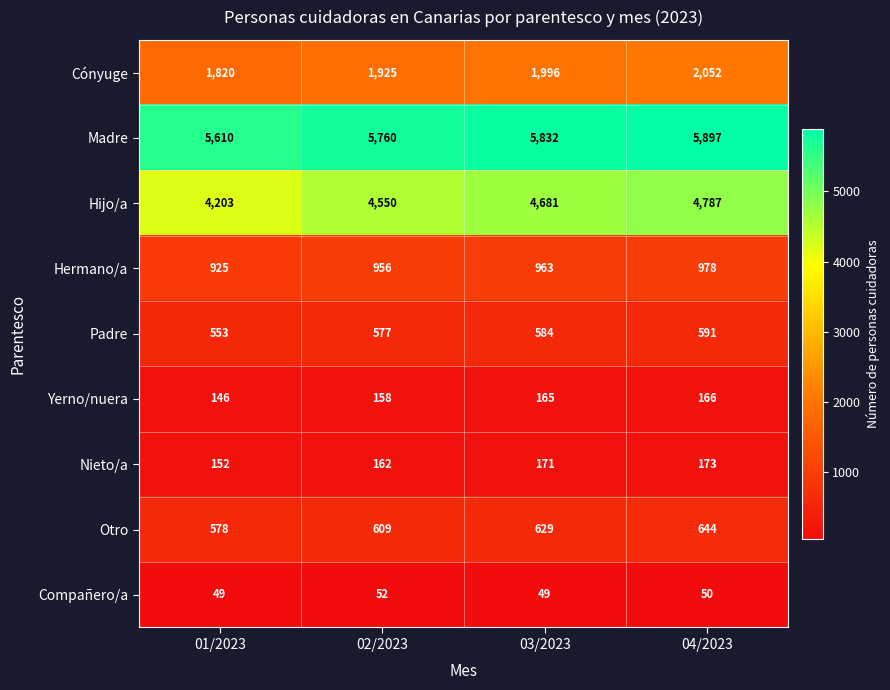

What is the minimum value shown in the chart?

49